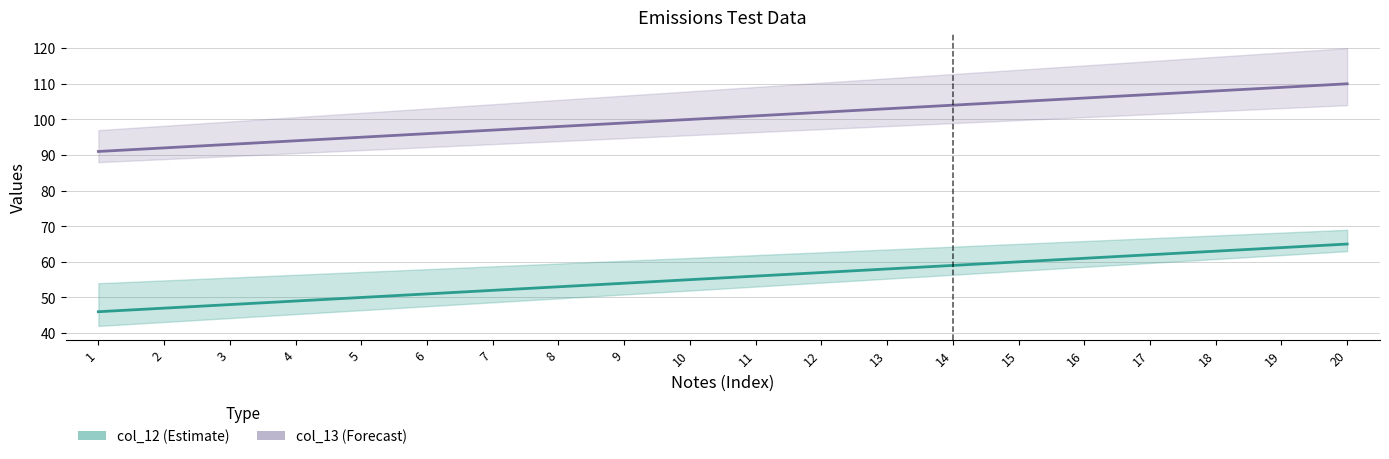

Reading right to left, what are all the values shown in this chart?

col_12: 20=65	19=64	18=63	17=62	16=61	15=60	14=59	13=58	12=57	11=56	10=55	9=54	8=53	7=52	6=51	5=50	4=49	3=48	2=47	1=46
col_13: 20=110	19=109	18=108	17=107	16=106	15=105	14=104	13=103	12=102	11=101	10=100	9=99	8=98	7=97	6=96	5=95	4=94	3=93	2=92	1=91